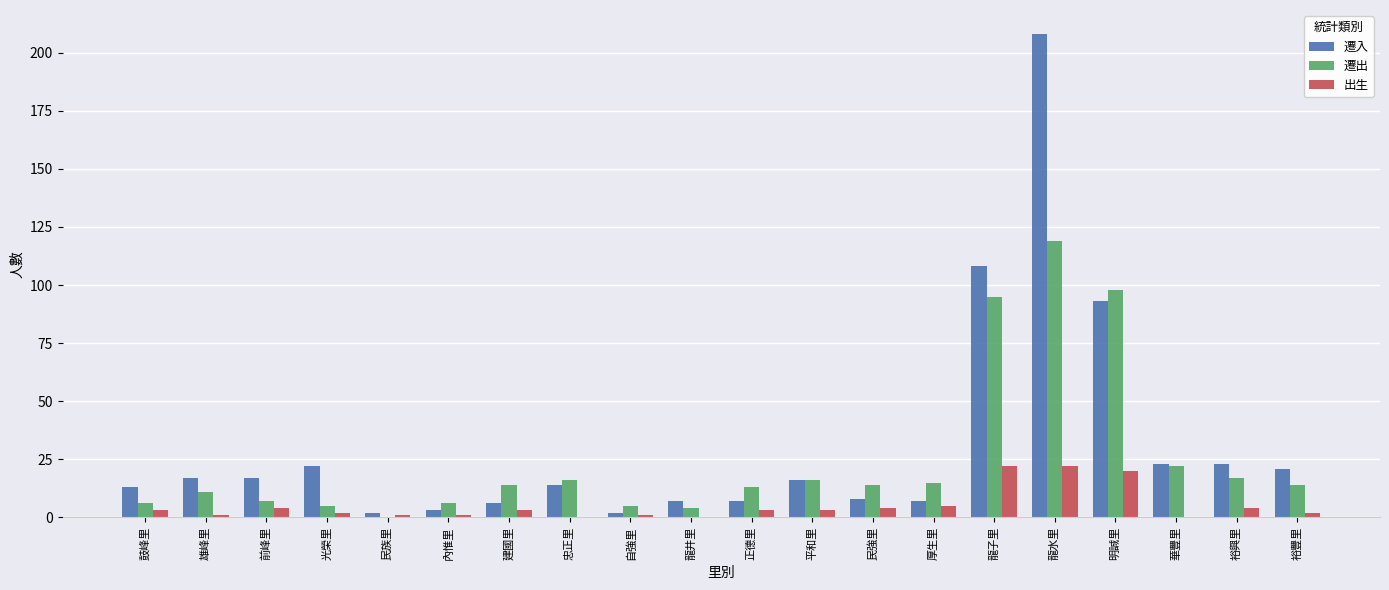

What is the approximate value of 遷出 at 裕豐里, to the nearest 5?

15